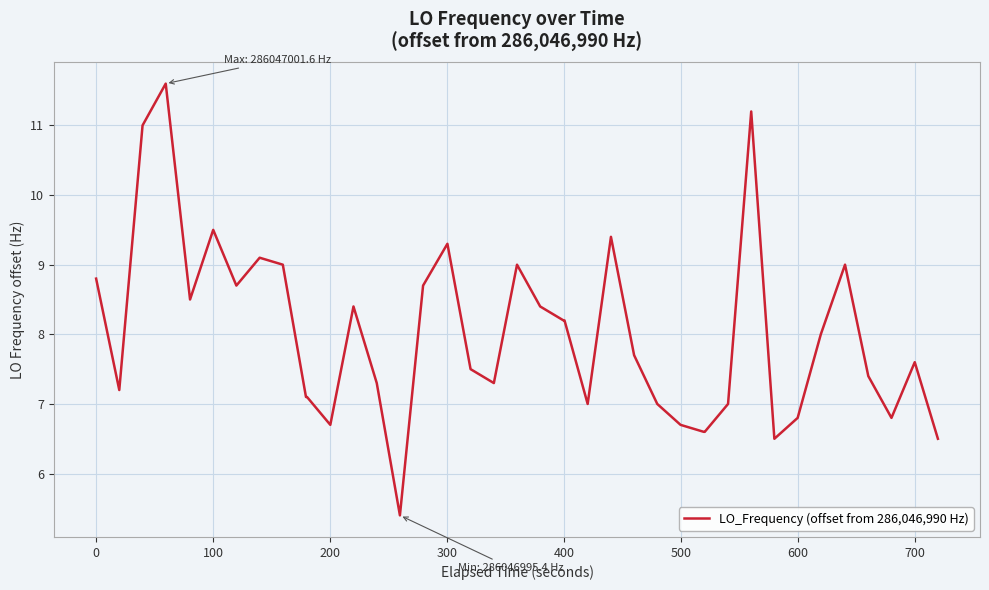

What is the difference between the maximum and minimum values?

6.2